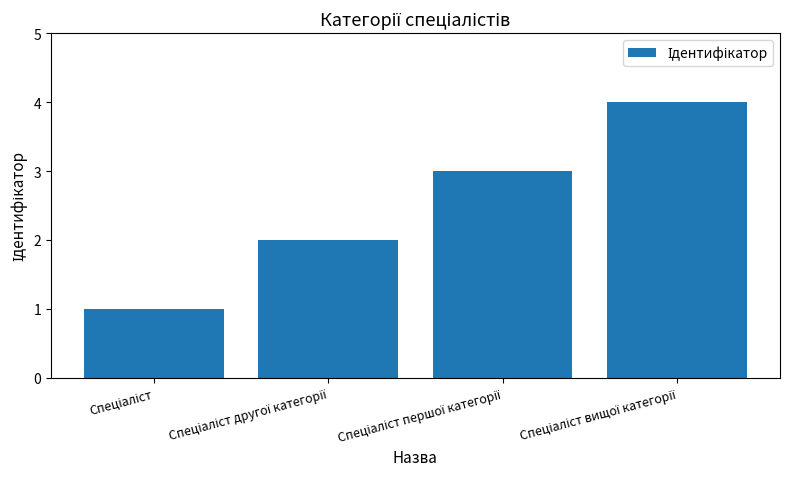

How many data points are less than 3?

2